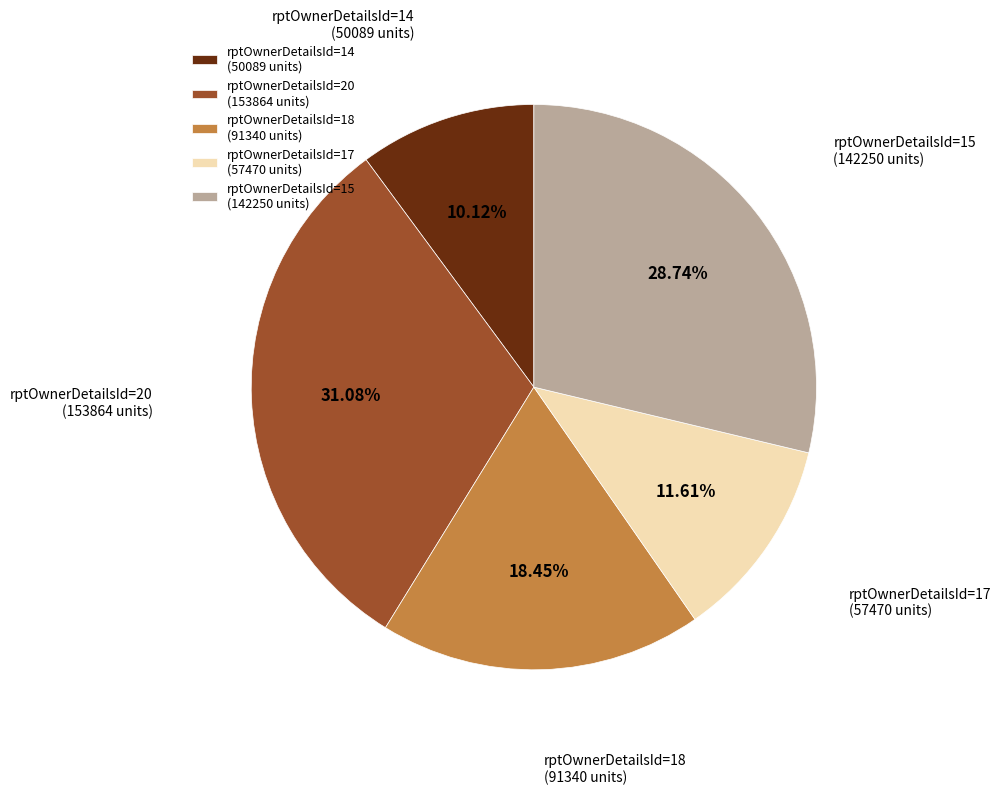

Which has a higher value, rptOwnerDetailsId=17 (57470 units) or rptOwnerDetailsId=15 (142250 units)?

rptOwnerDetailsId=15 (142250 units)